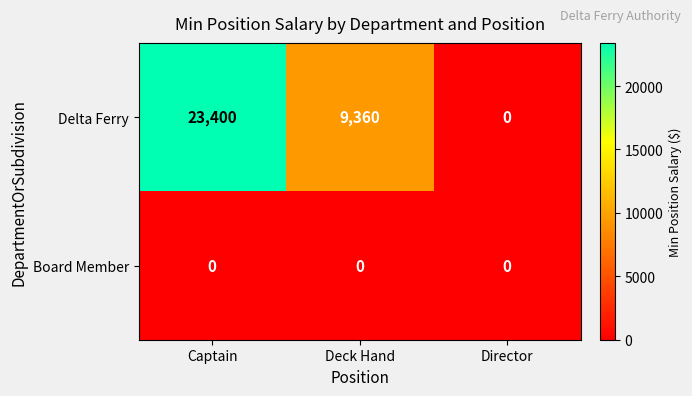

Which series has the largest total across all categories?

Delta Ferry